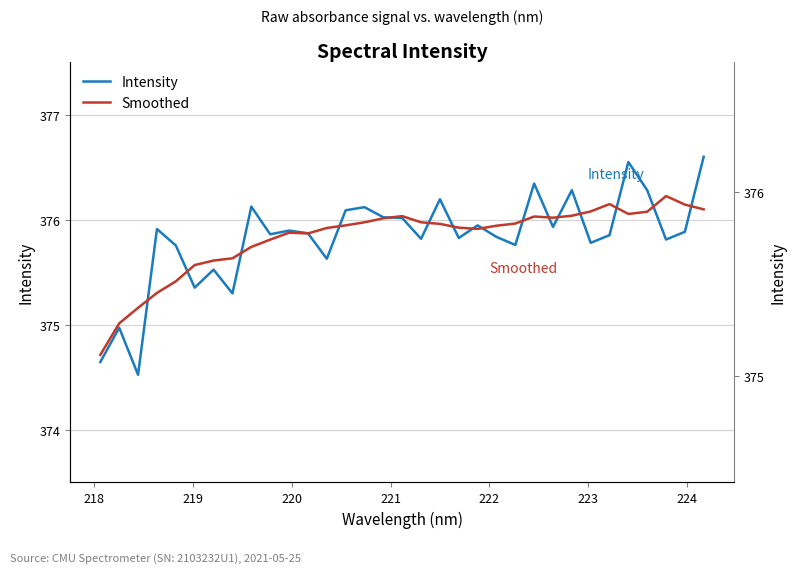

What is the difference between the maximum and minimum values in the Smoothed series?

1.5